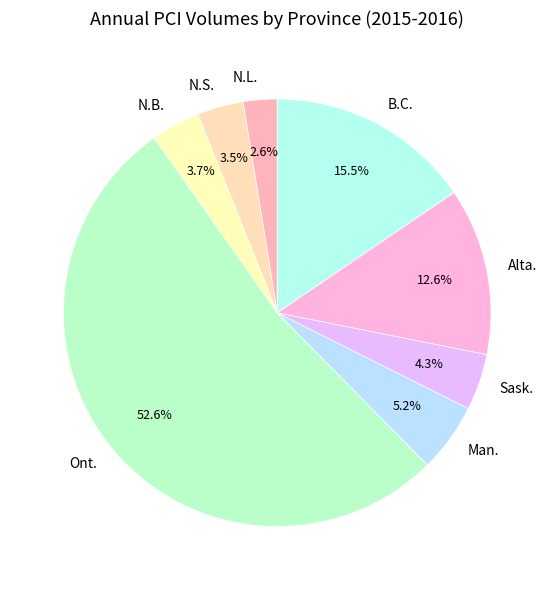

Is there a majority slice in this chart?

Yes